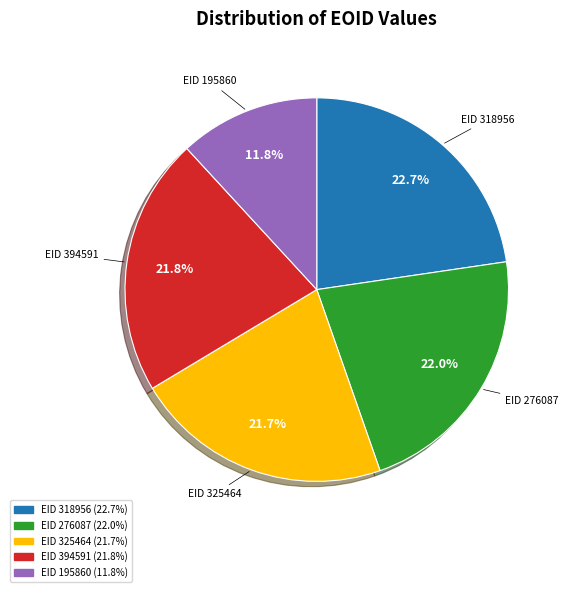

Is there any slice that represents more than half of the pie?

No